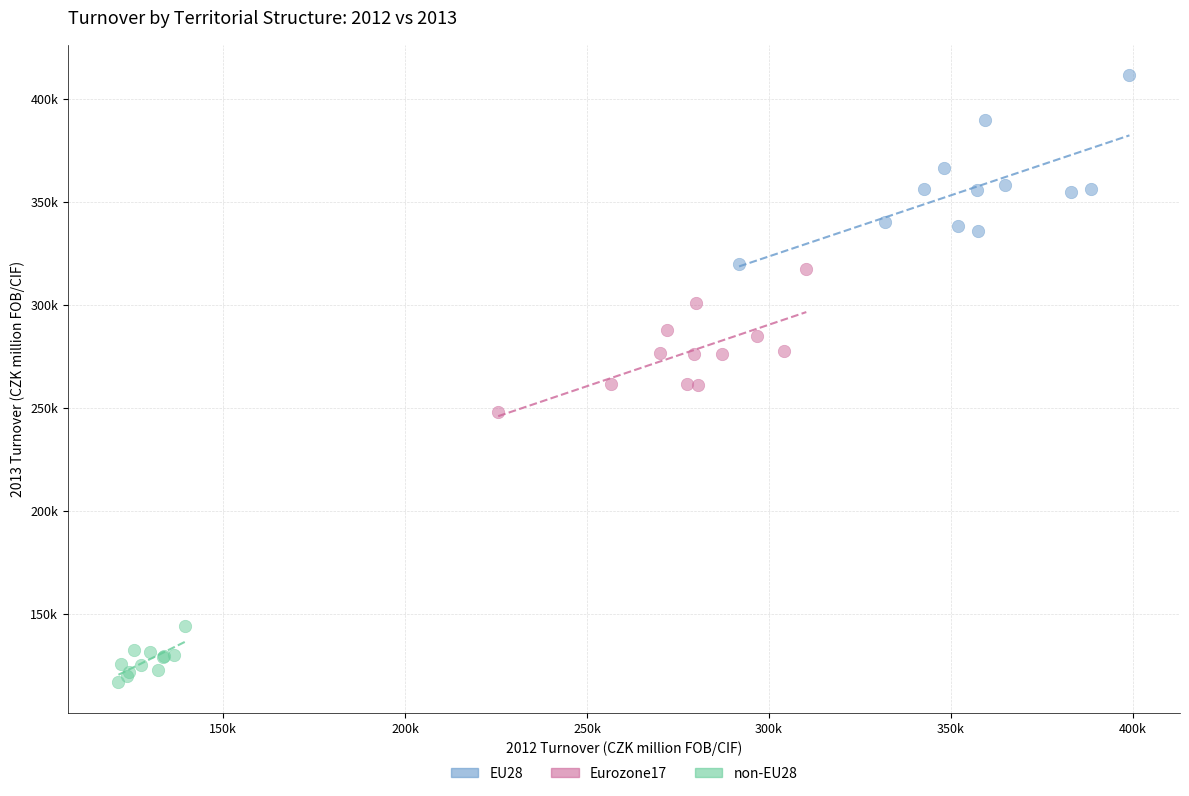

Which series reaches the maximum Y coordinate?

EU28